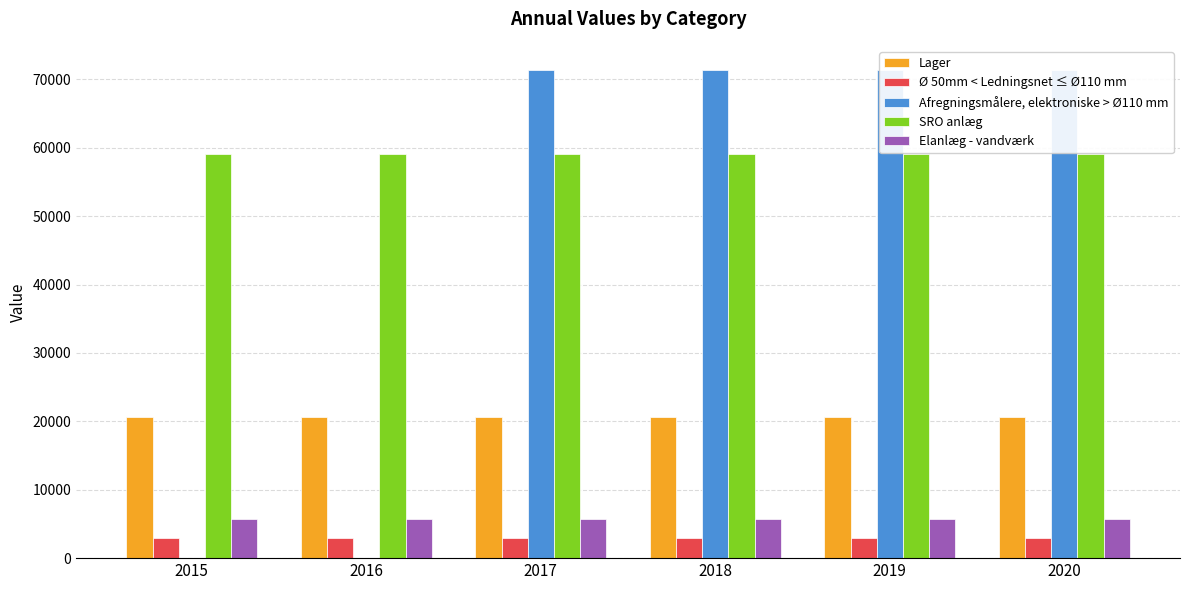

At how many categories does at least one series exceed 5538?

6